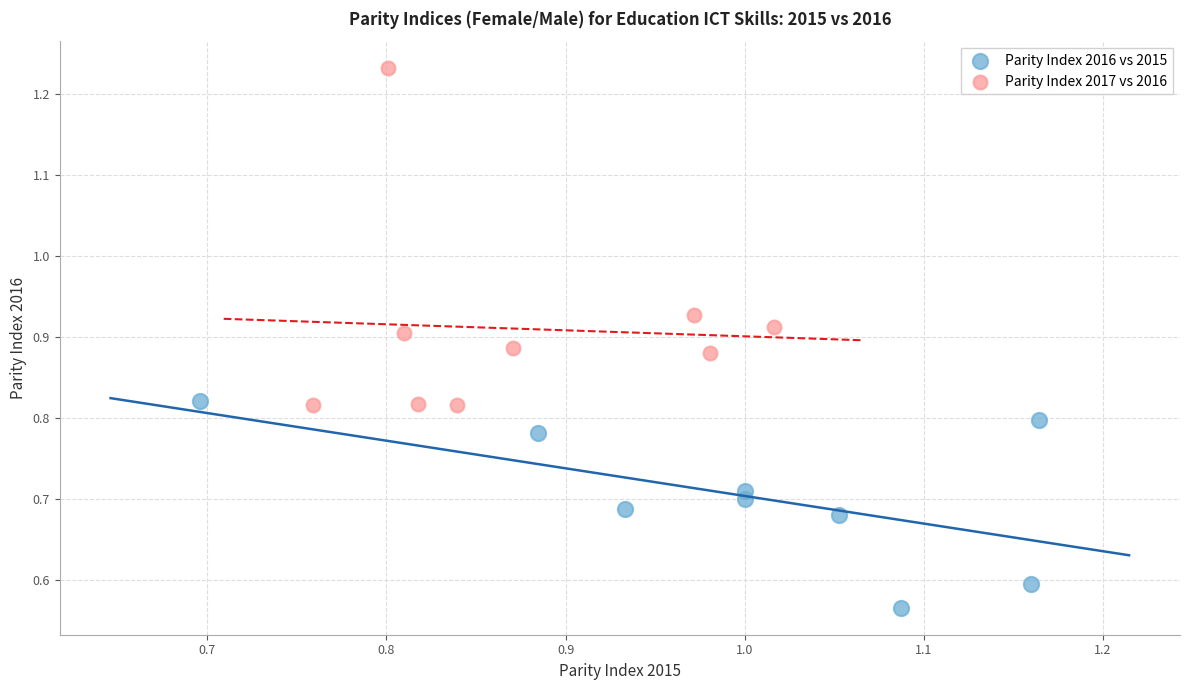

Which series contains the lowest Y value?

Parity Index 2016 vs 2015